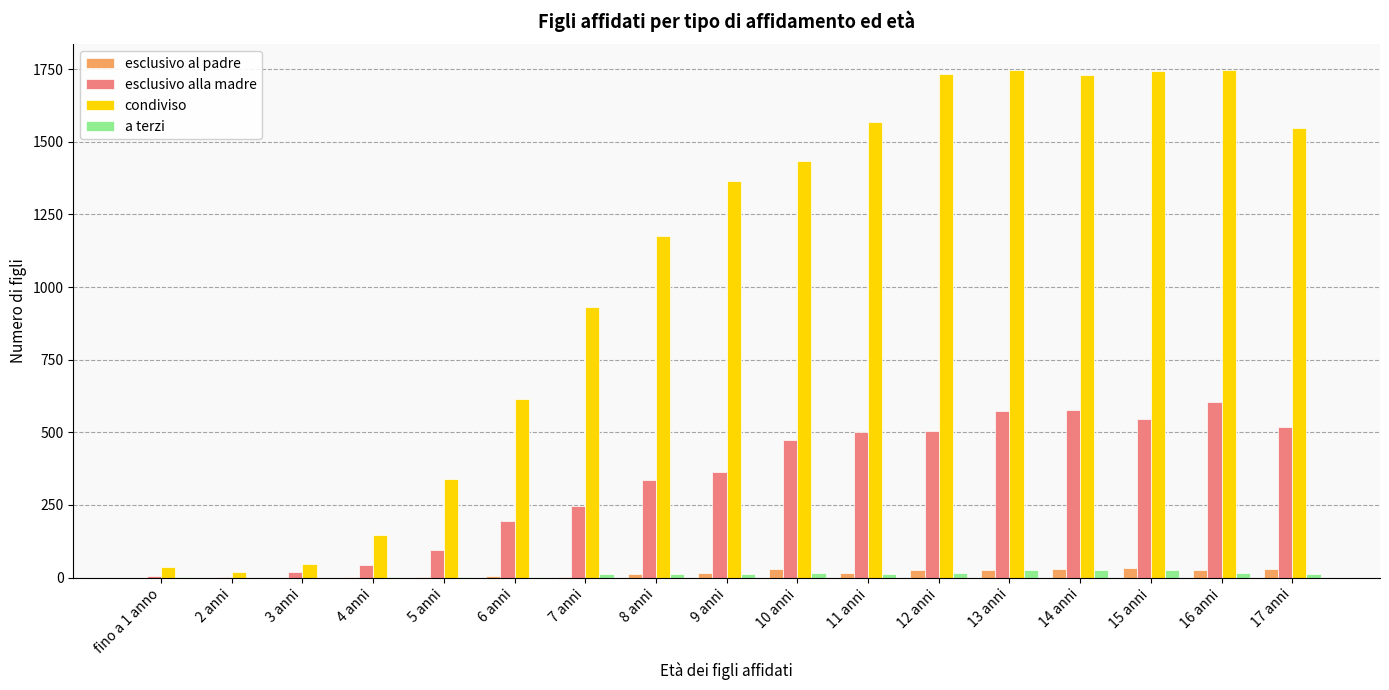

What is the sum of all condiviso values?

17926